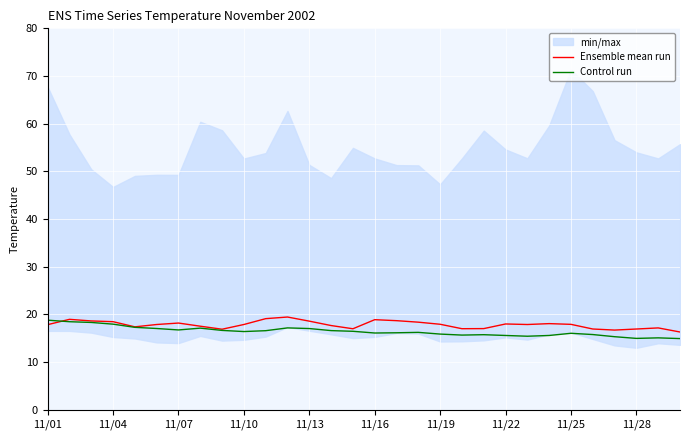

How many lines are shown in the chart?

2